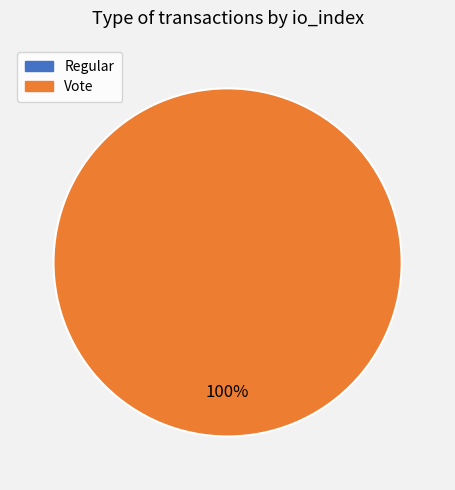

Is there a majority slice in this chart?

Yes